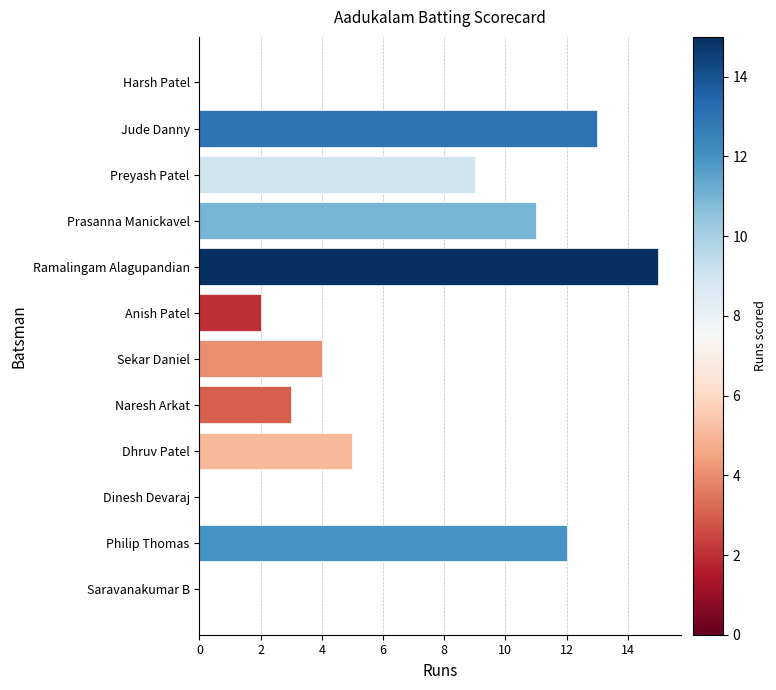

What is the sum of all values?

74